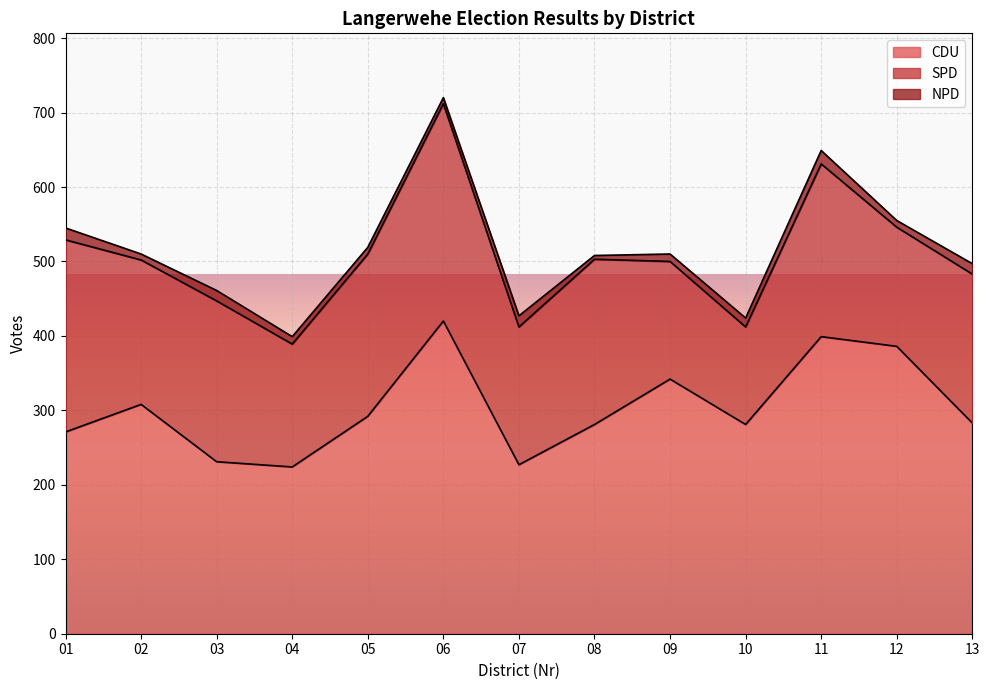

How many lines are shown in the chart?

3